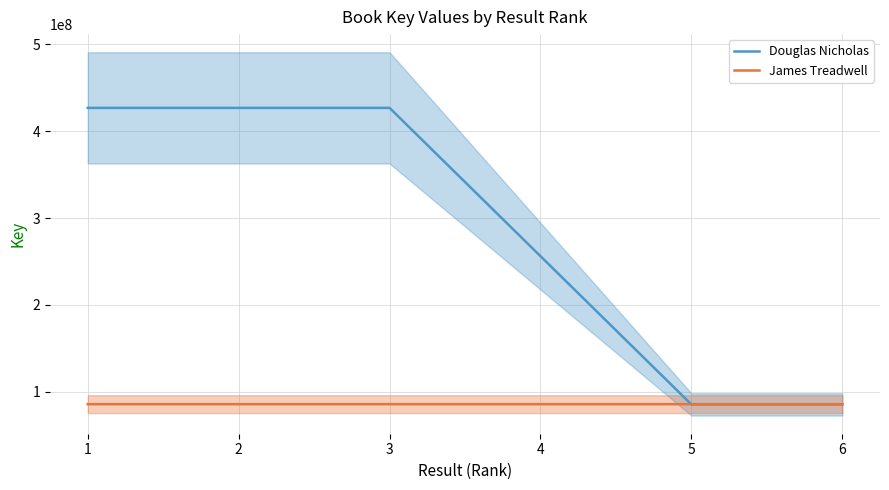

Where is Douglas Nicholas nearest to the value 256140730?

4